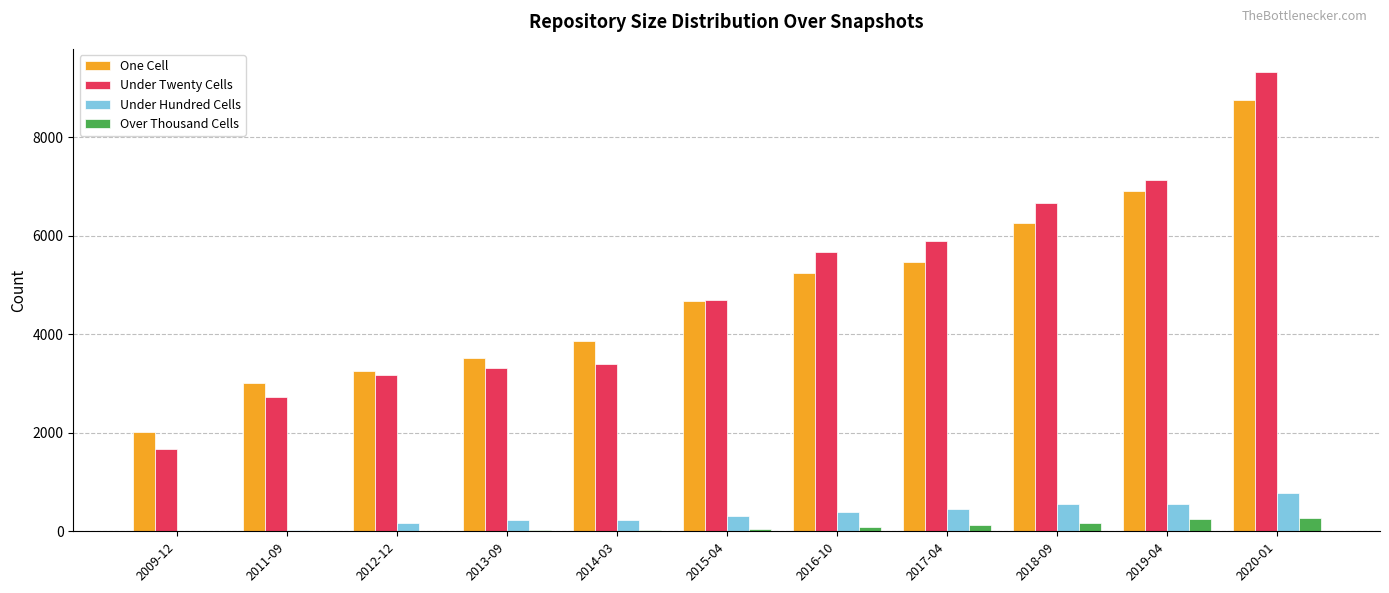

Which category has the highest value across all series?

2020-01